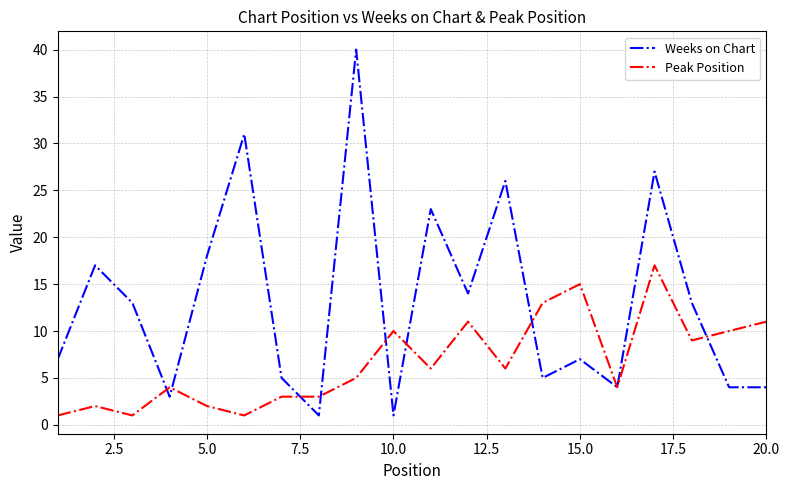

Which series has the widest spread of values?

Weeks on Chart